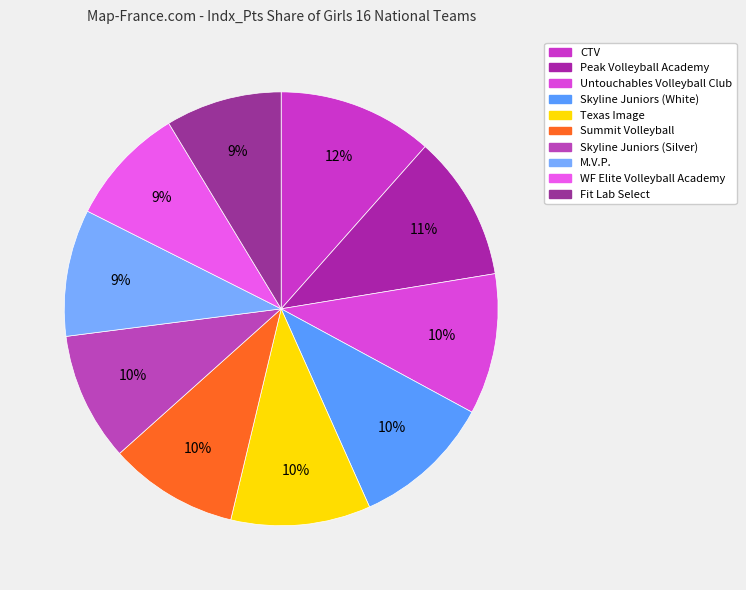

How many slices are in this pie chart?

10